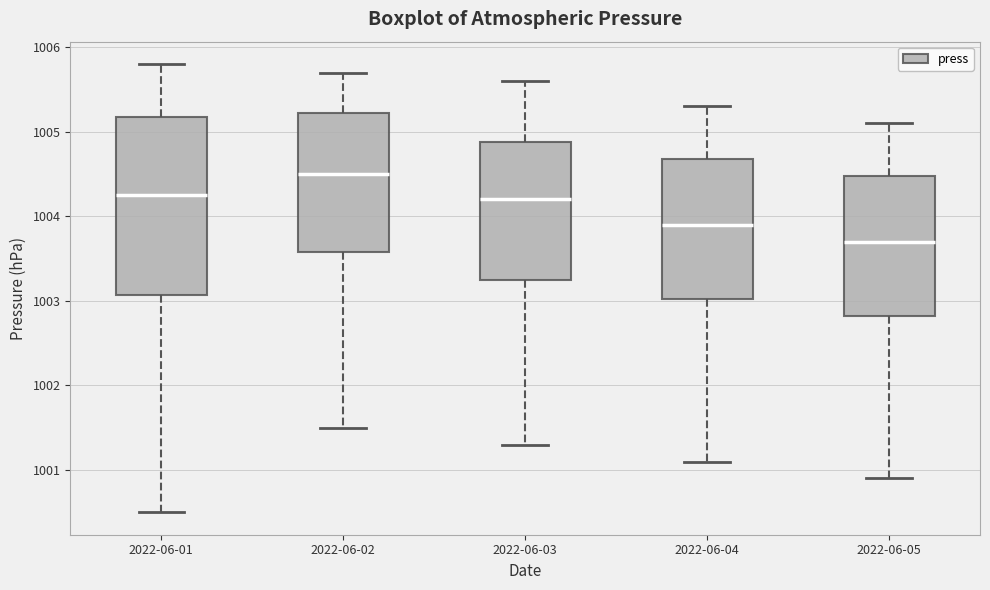

Reading left to right, read every box against the y-axis: the position of its median line, the range the box covers, and the ends of its whiskers. The values are not printed on the chart, so give them approximately, as read against the axis.

2022-06-01: median 1004.3, box 1003.1 to 1005.2, whiskers 1000.5 to 1005.8
2022-06-02: median 1004.5, box 1003.6 to 1005.2, whiskers 1001.5 to 1005.7
2022-06-03: median 1004.2, box 1003.3 to 1004.9, whiskers 1001.3 to 1005.6
2022-06-04: median 1003.9, box 1003.0 to 1004.7, whiskers 1001.1 to 1005.3
2022-06-05: median 1003.7, box 1002.8 to 1004.5, whiskers 1000.9 to 1005.1